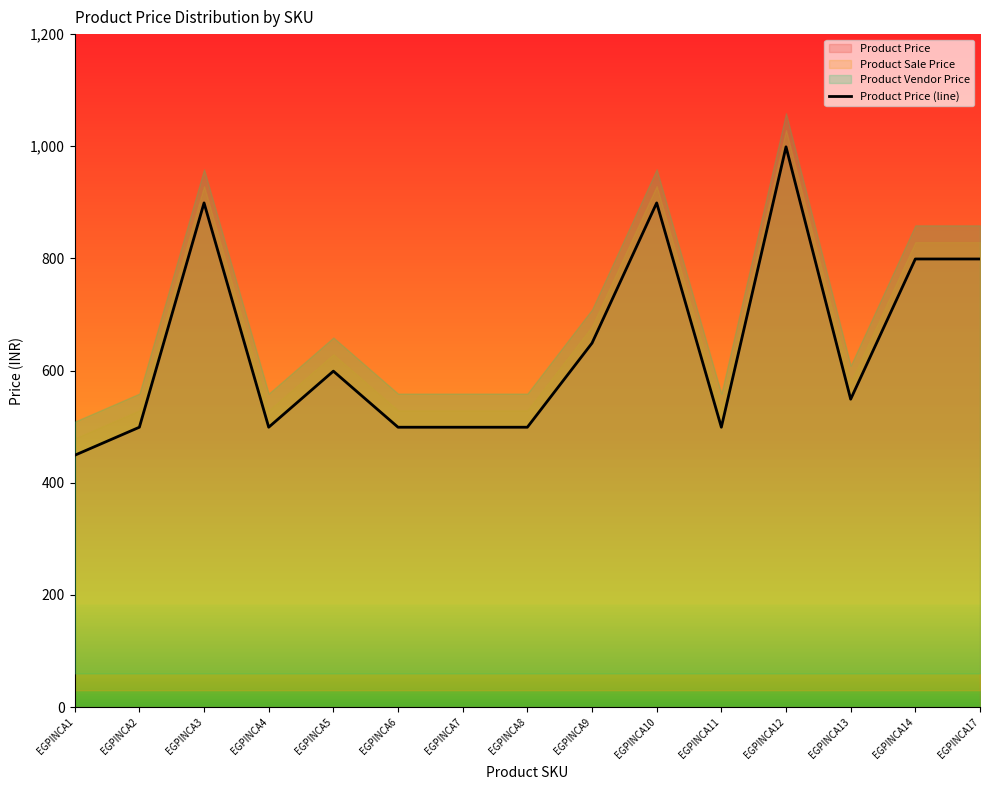

At which label does the data first exceed 549?

EGPINCA3